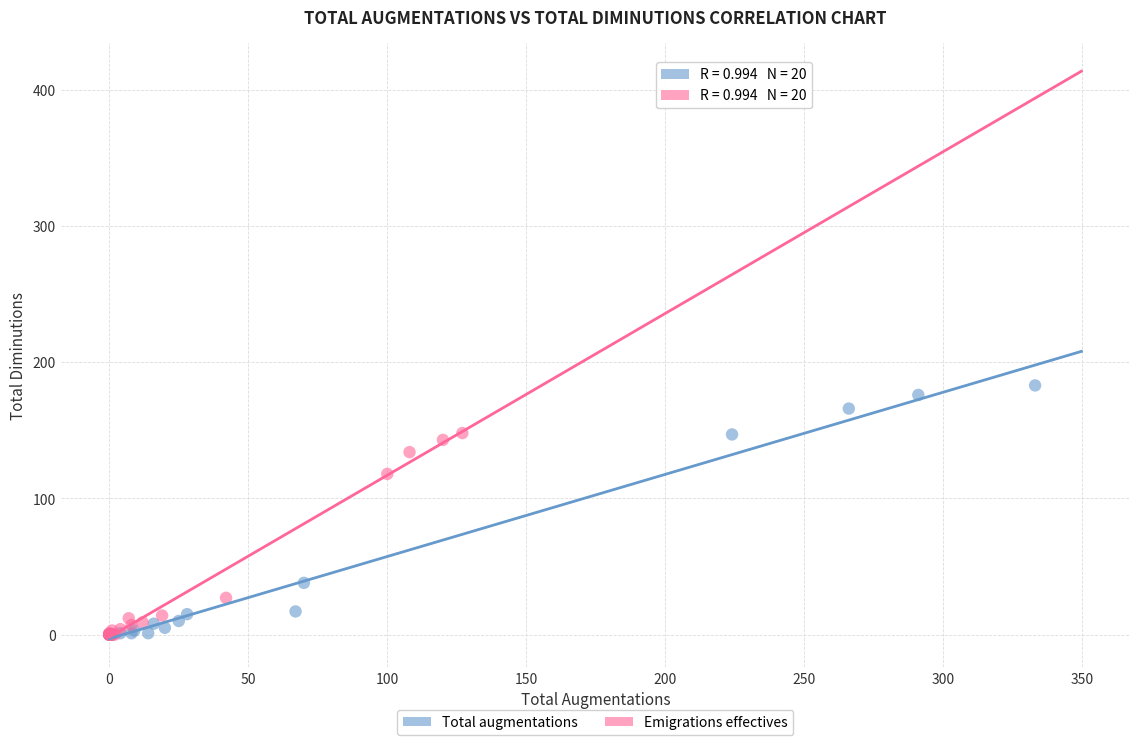

Which series has the widest spread of Y values?

Total augmentations